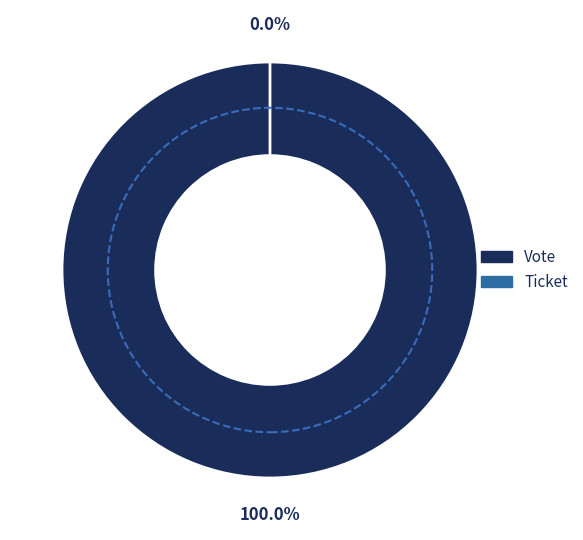

Is Ticket the majority of the pie?

No